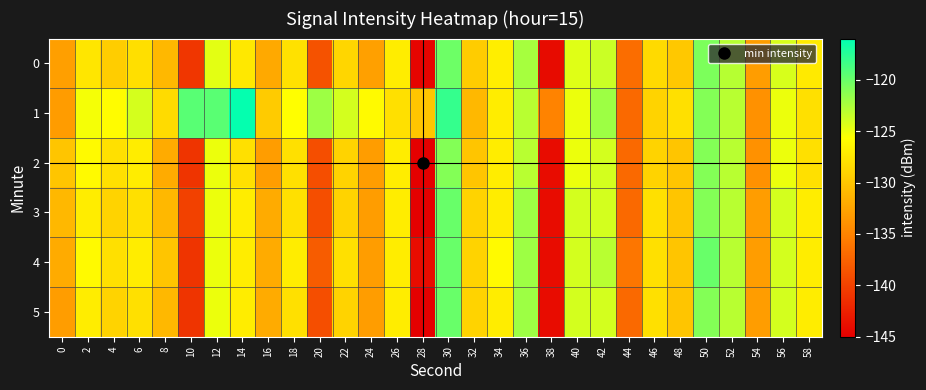

What is the smallest value displayed?

-145.0